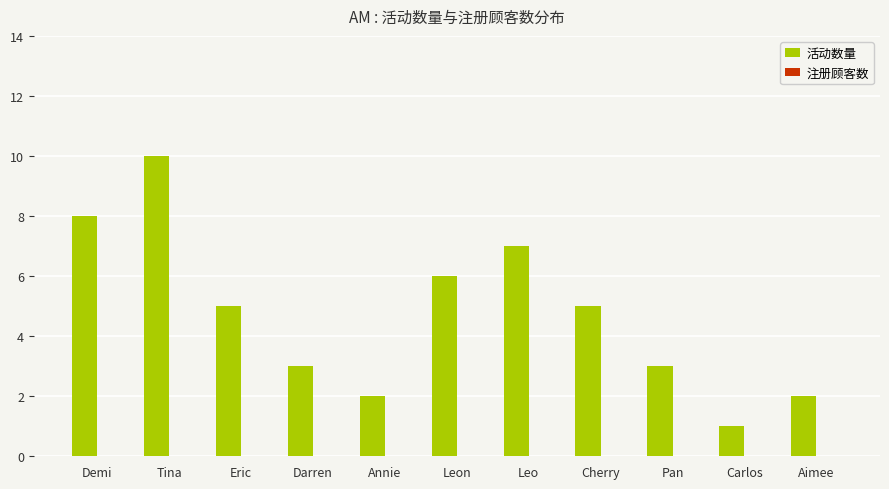

How many categories are shown in the chart?

11